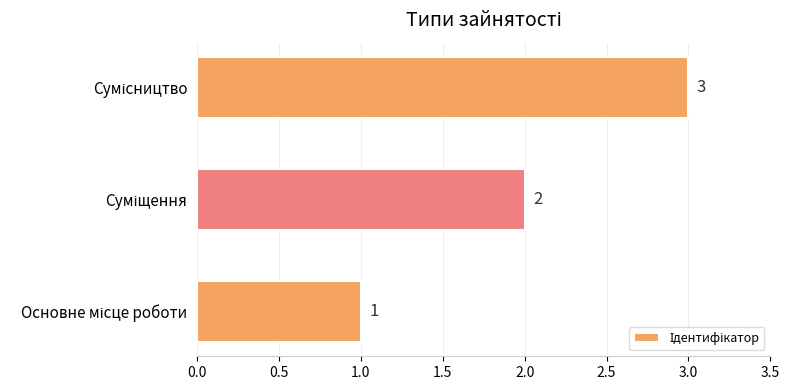

What is the average value?

2